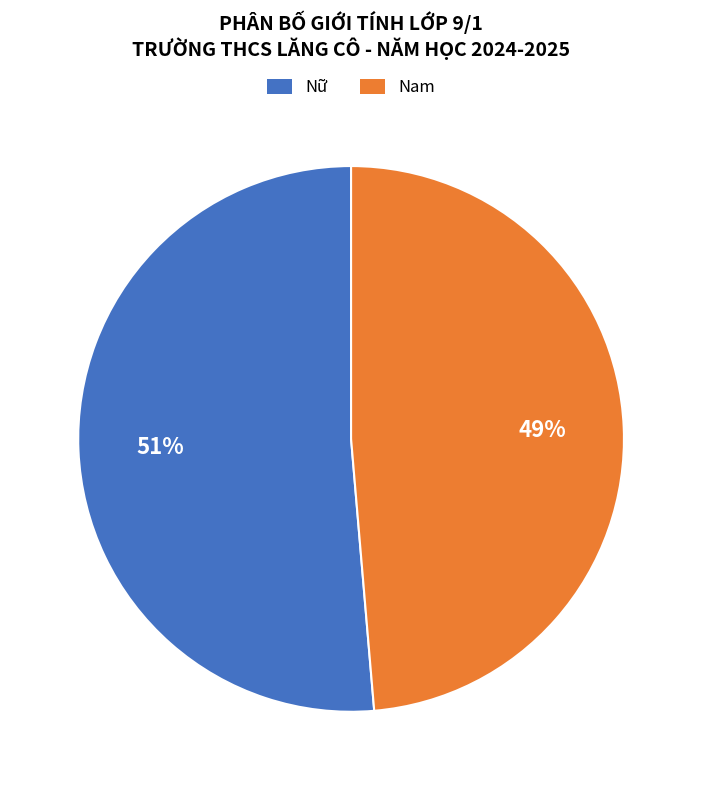

How many segments does this pie chart have?

2